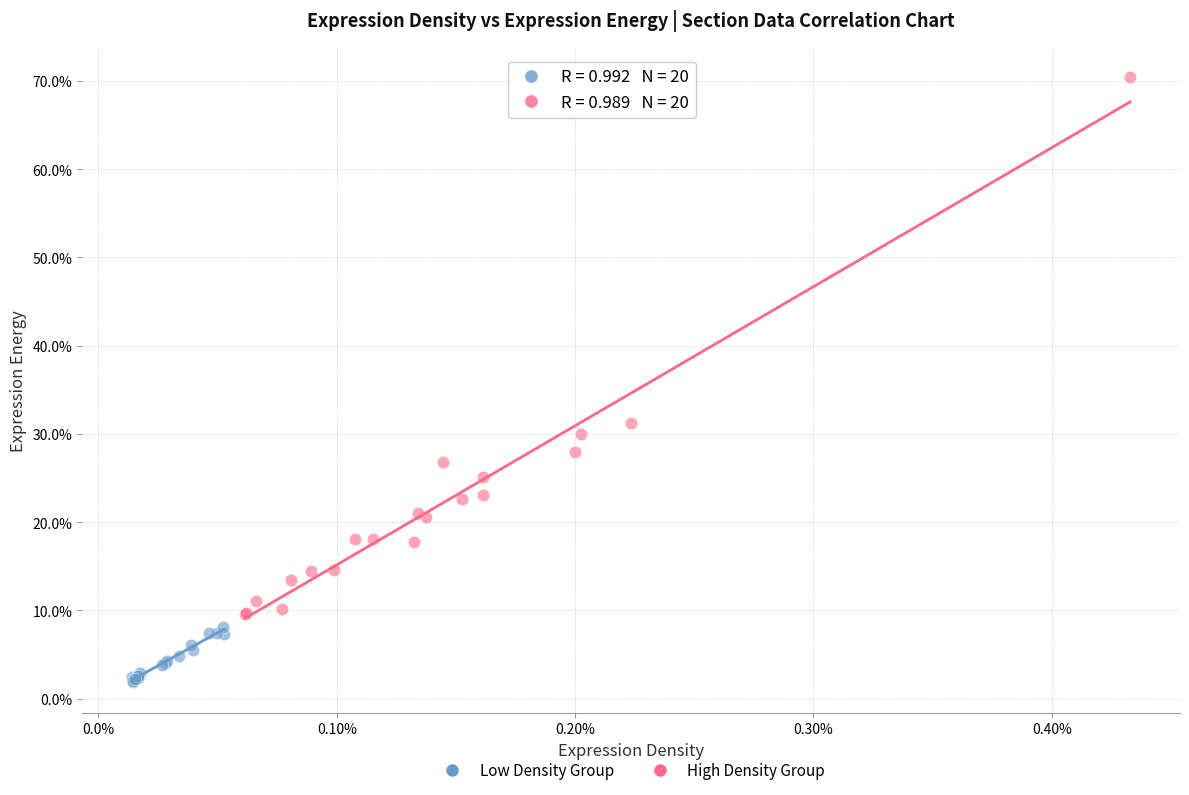

Which series reaches the maximum Y coordinate?

High Density Group